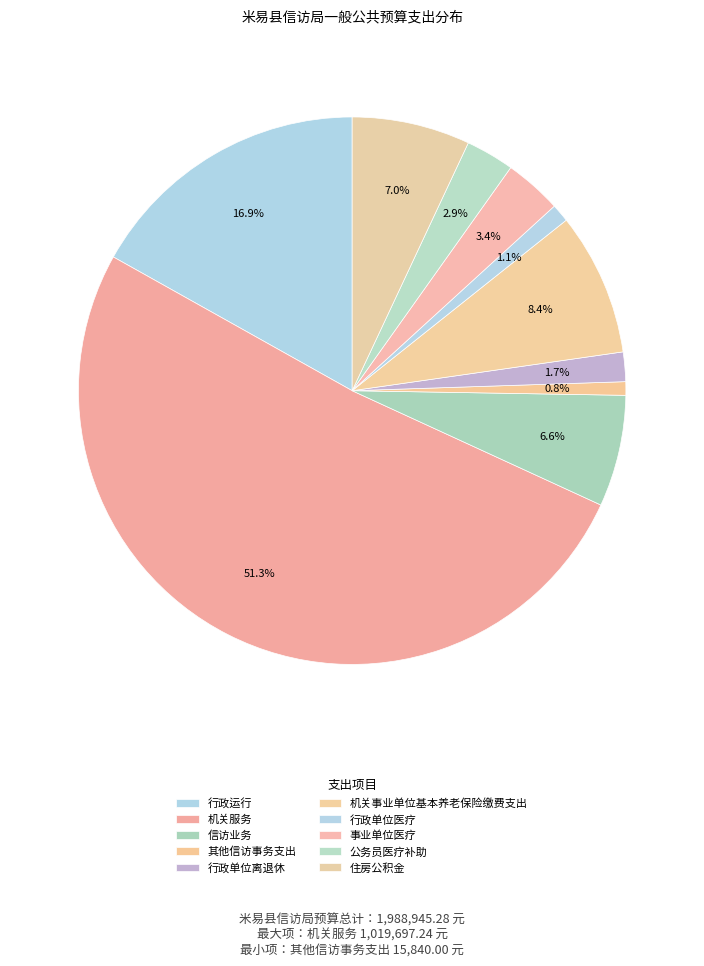

Is there any slice that represents more than half of the pie?

Yes